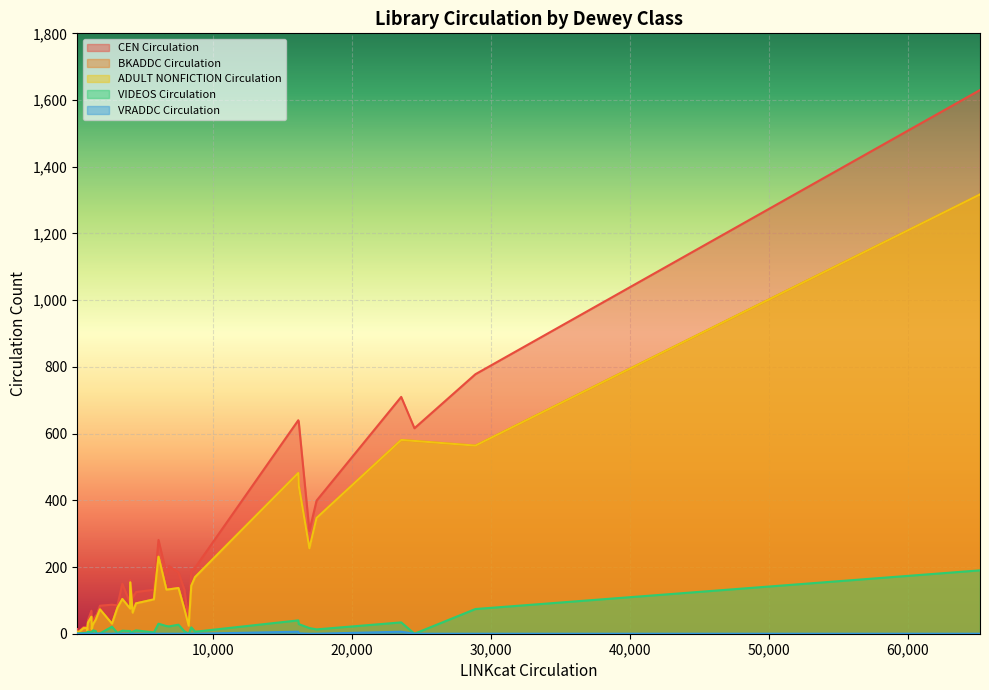

Does the chart display data point markers on the line(s)?

No